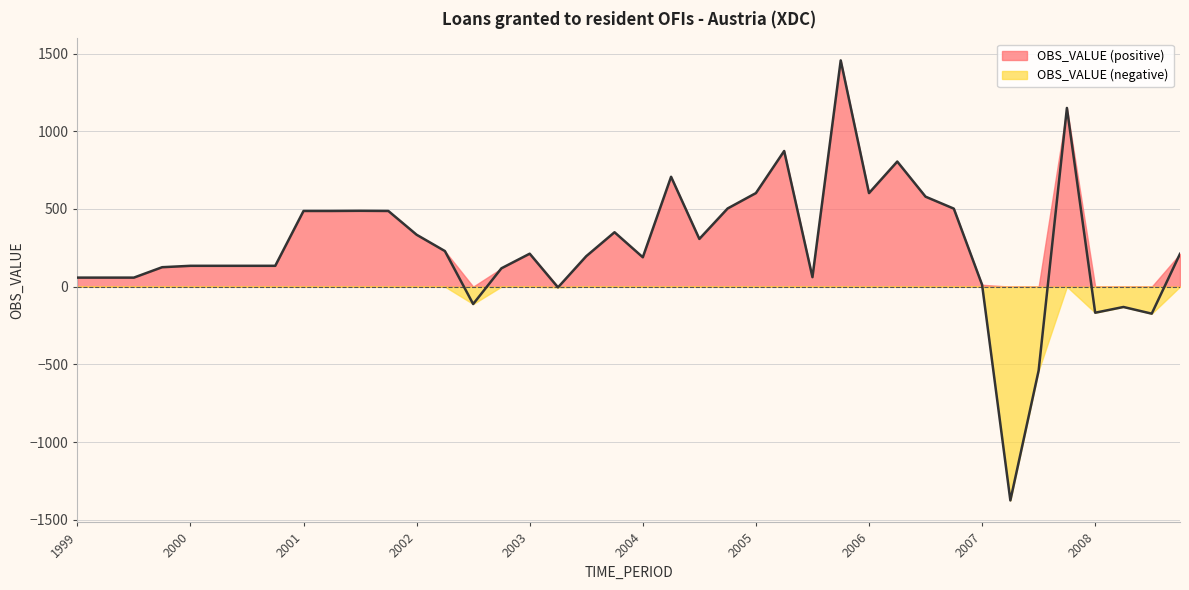

How many points are higher than both their immediate neighbors (excluding endpoints)?

9